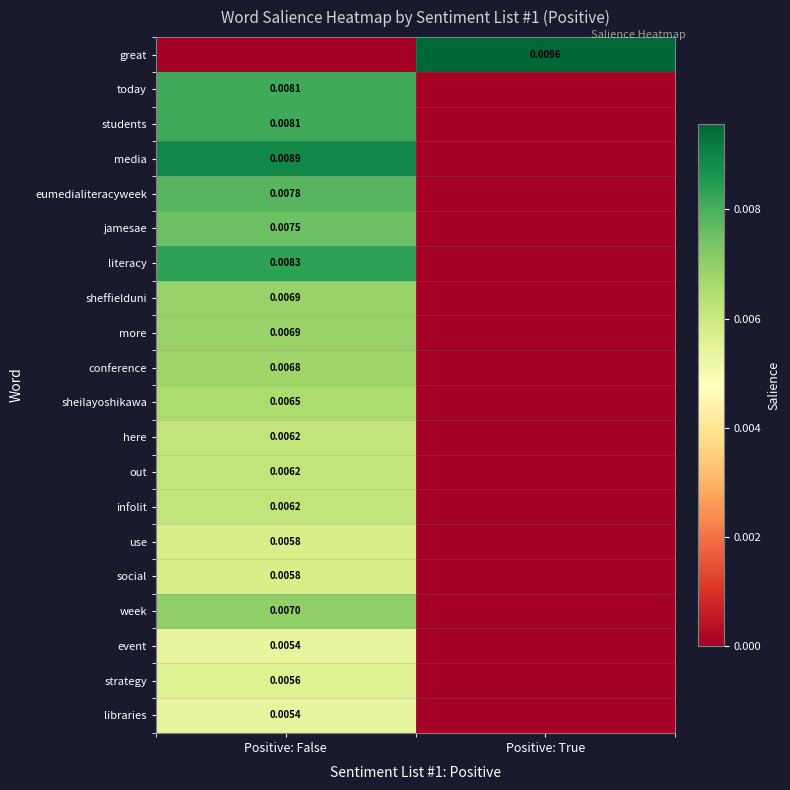

Between Positive: False and Positive: True, which series saw the biggest shift?

great